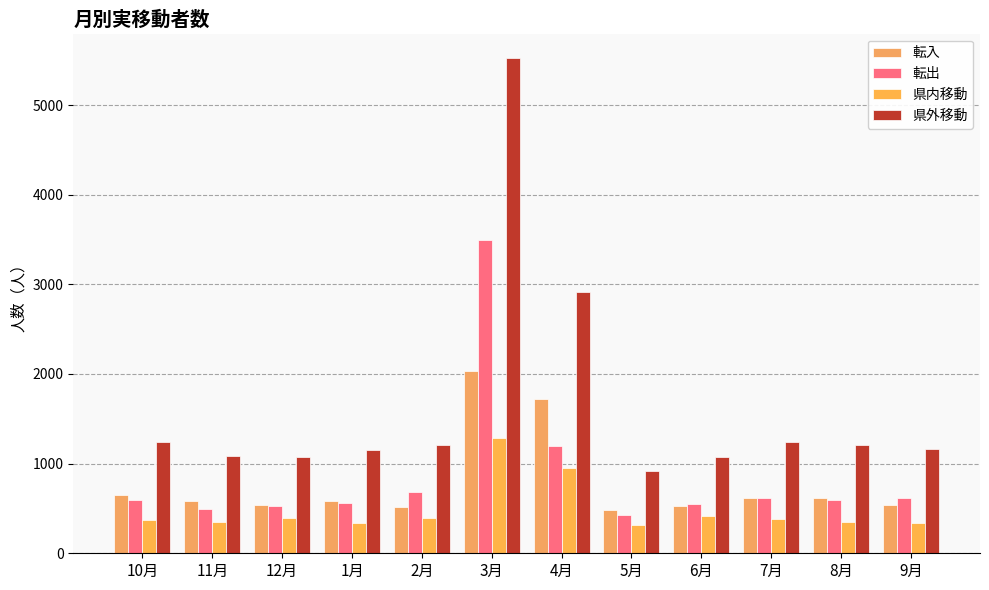

How many data points does each series have?

12